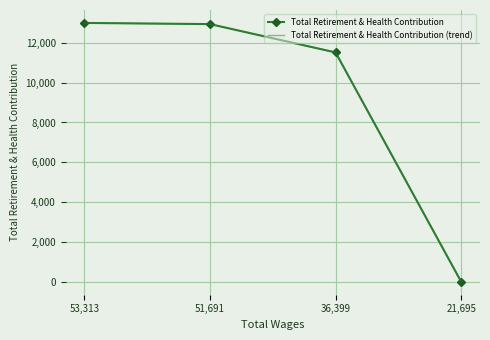

What is the highest value of the Total Retirement & Health Contribution (trend) series?

12999